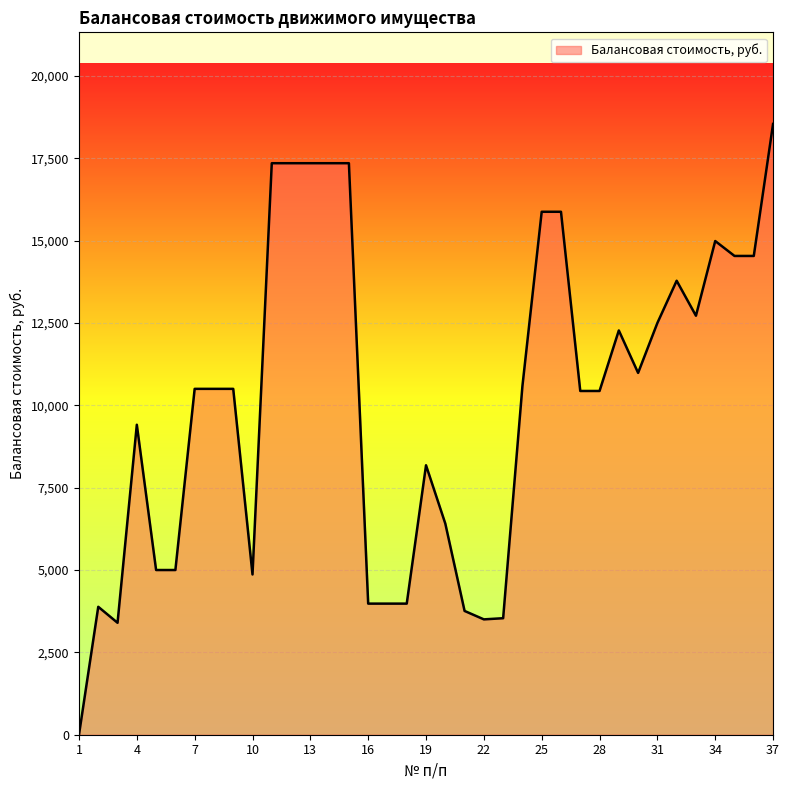

List the labels in order of value, largest first.

37, 11, 12, 13, 14, 15, 25, 26, 34, 35, 36, 32, 33, 31, 29, 30, 24, 7, 8, 9, 27, 28, 4, 19, 20, 5, 6, 10, 16, 17, 18, 2, 21, 23, 22, 3, 1